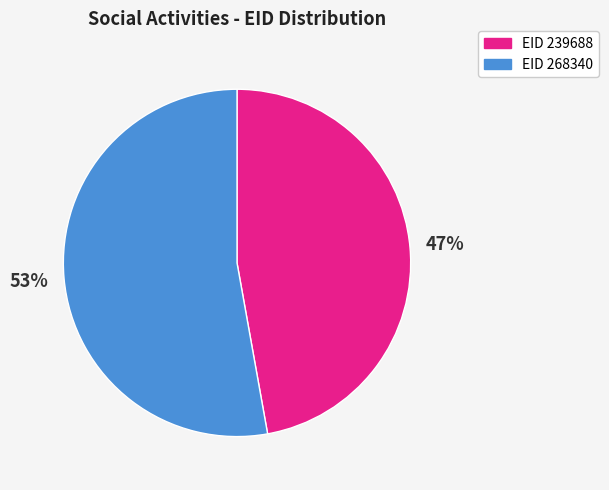

To the nearest percent, what is the difference between the largest and smallest slice percentages?

6%